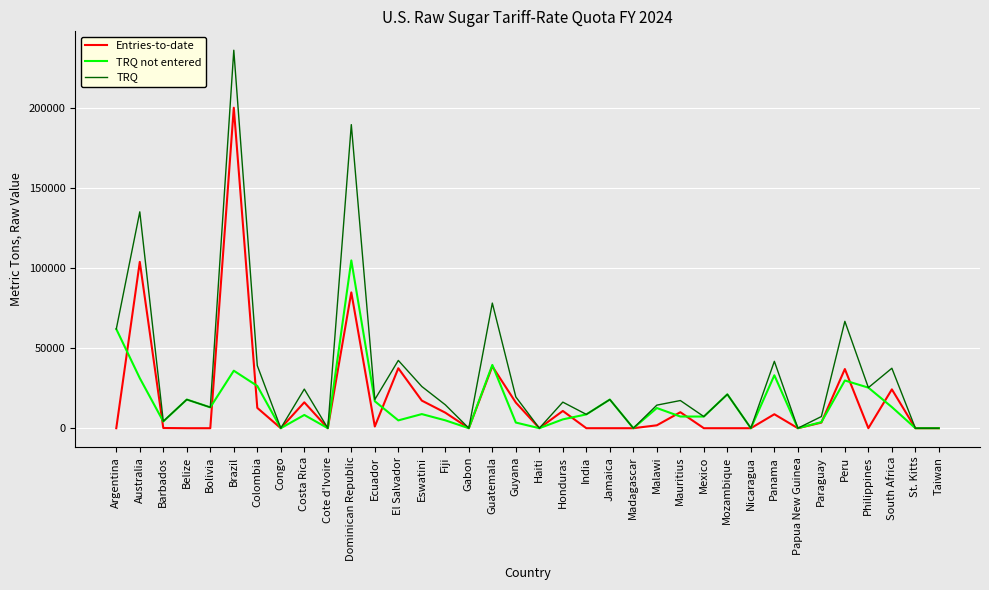

What is the average value of the TRQ series?

33331